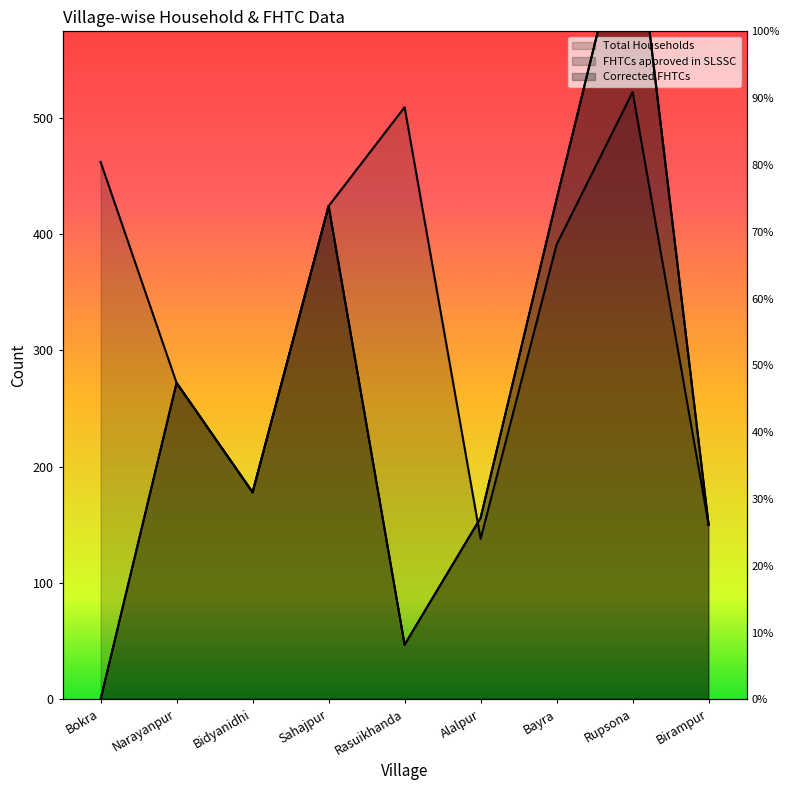

At which category does Total Households reach its first local valley?

Bidyanidhi